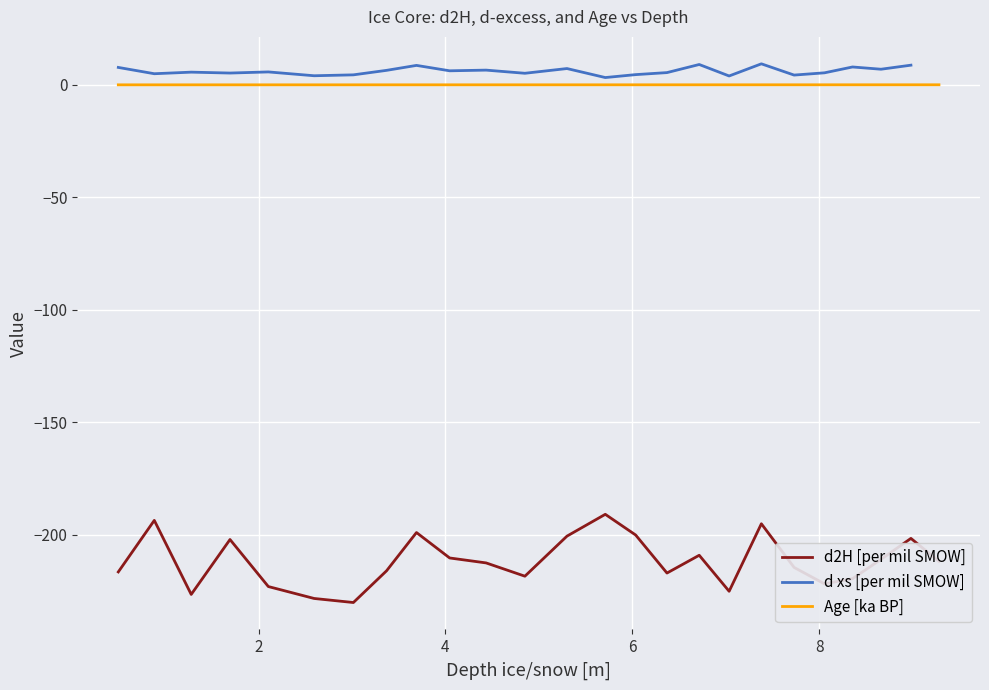

What is the minimum value for d2H [per mil SMOW]?

-230.1